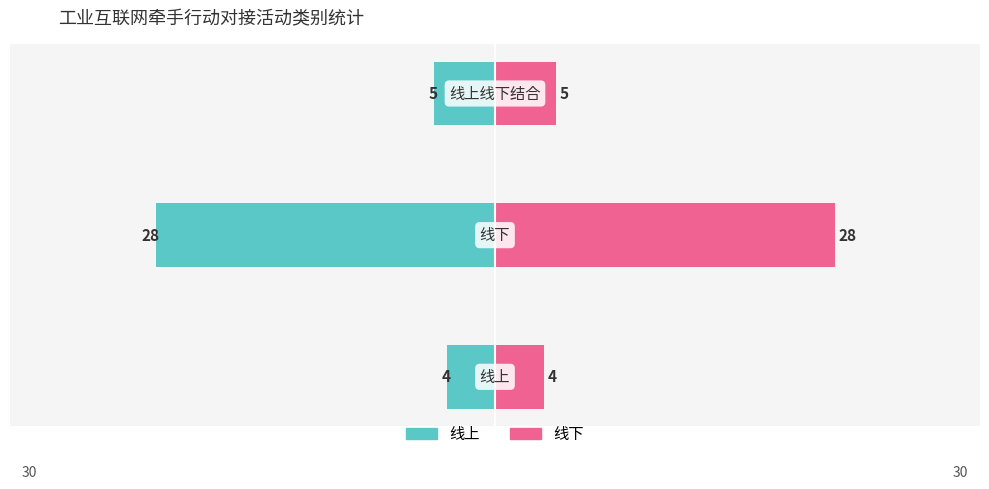

Is it true that 线下活动 equals 4 at 0?

True